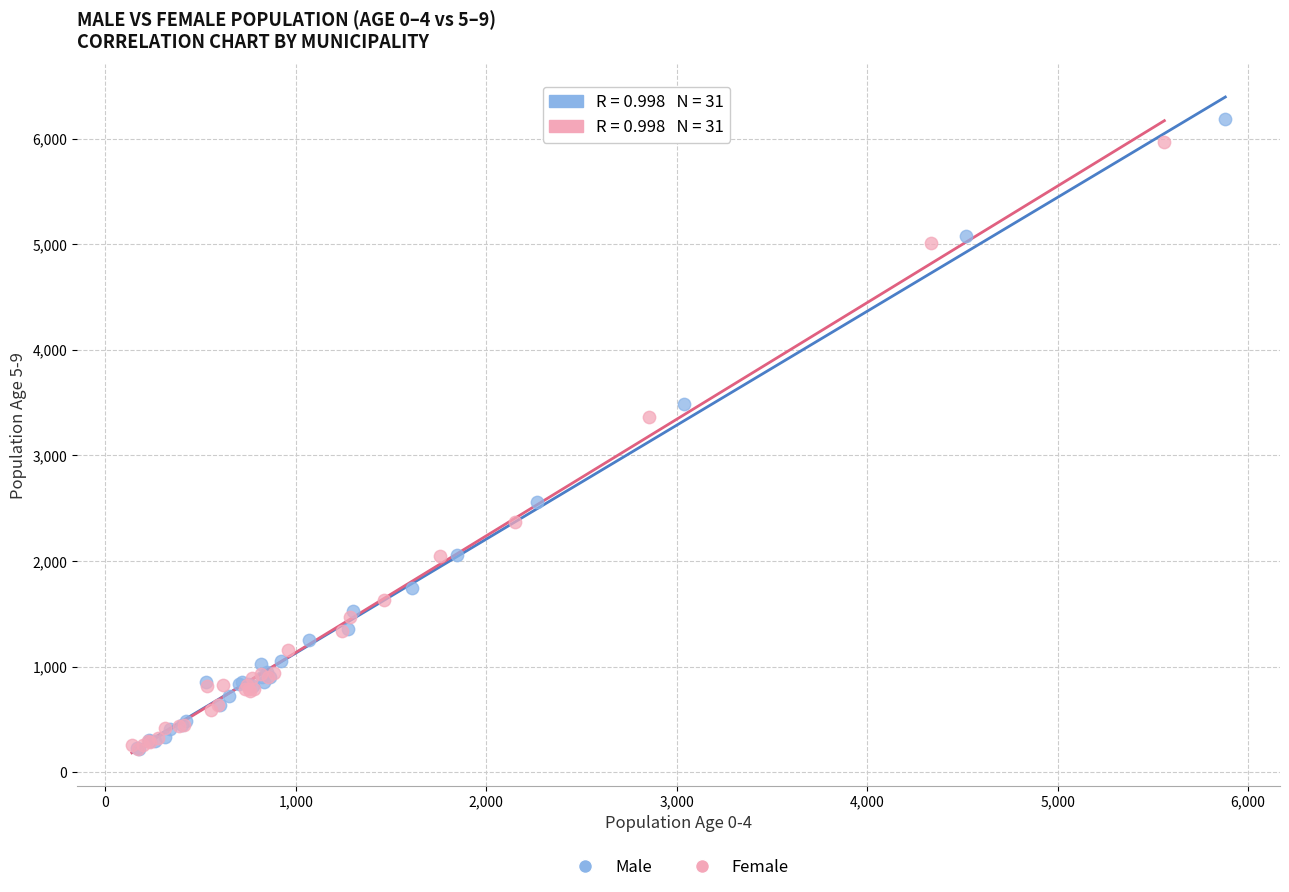

Which series has the largest Y range (max minus min)?

Male